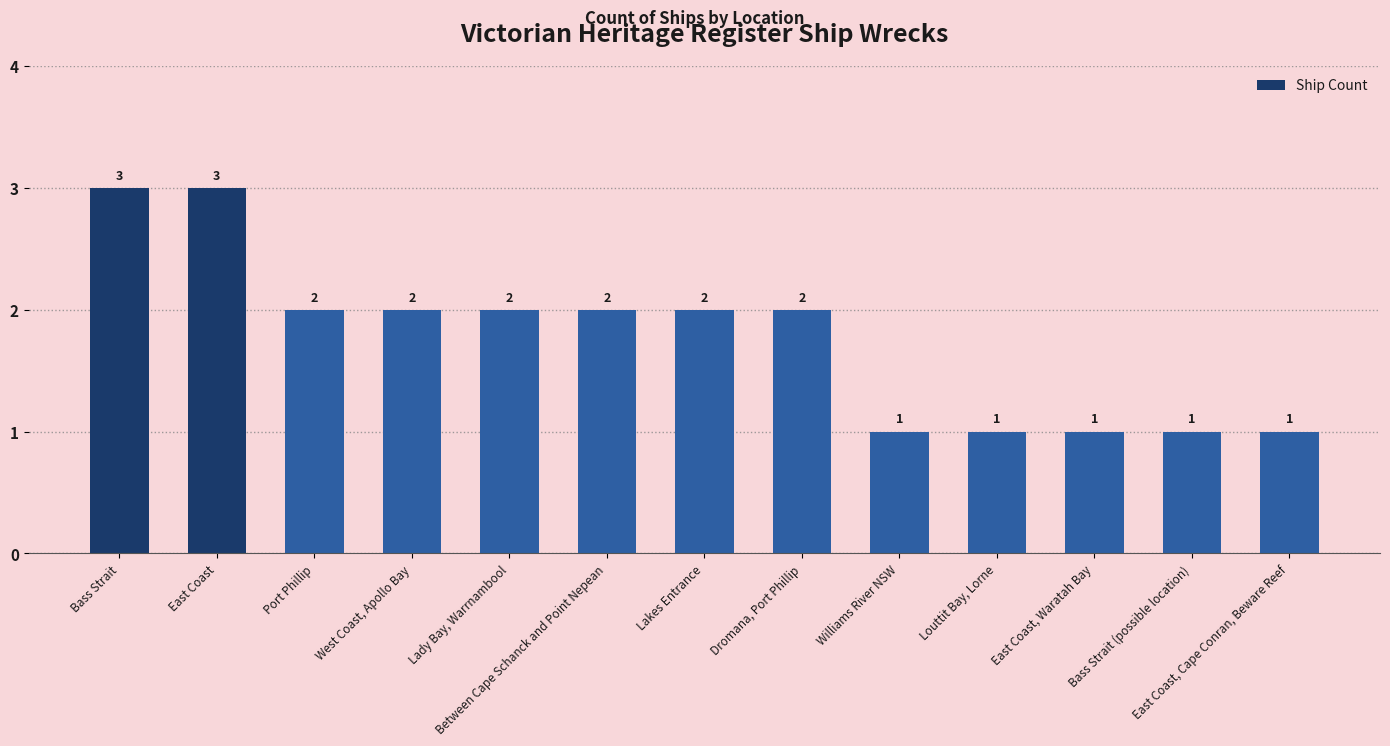

What position from the right is Williams River NSW?

5